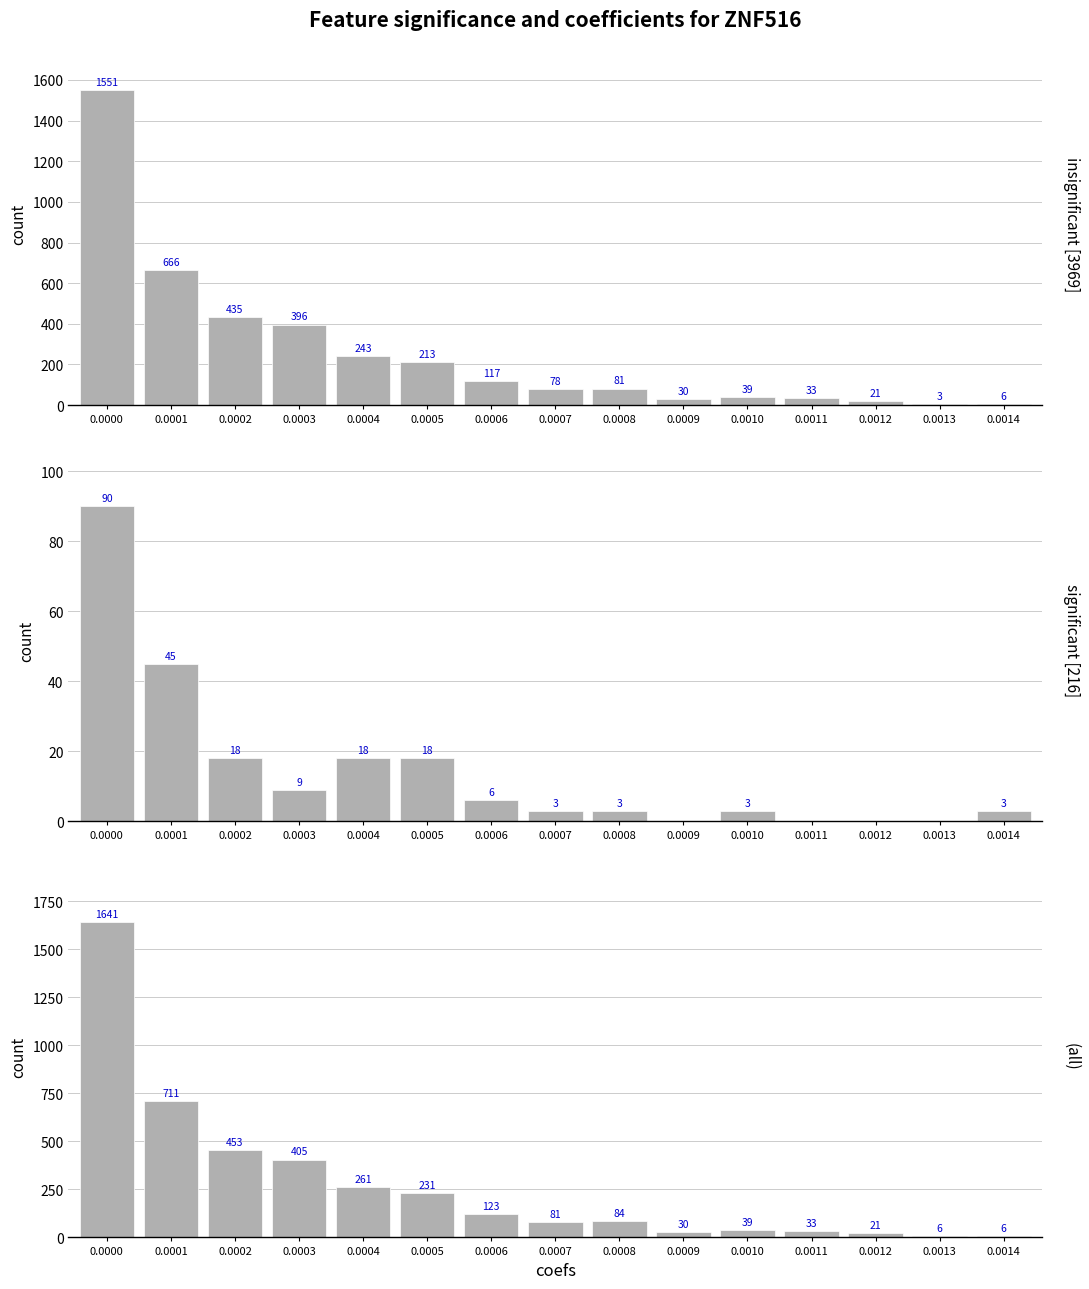

How many values in the (all) series exceed 84?

7